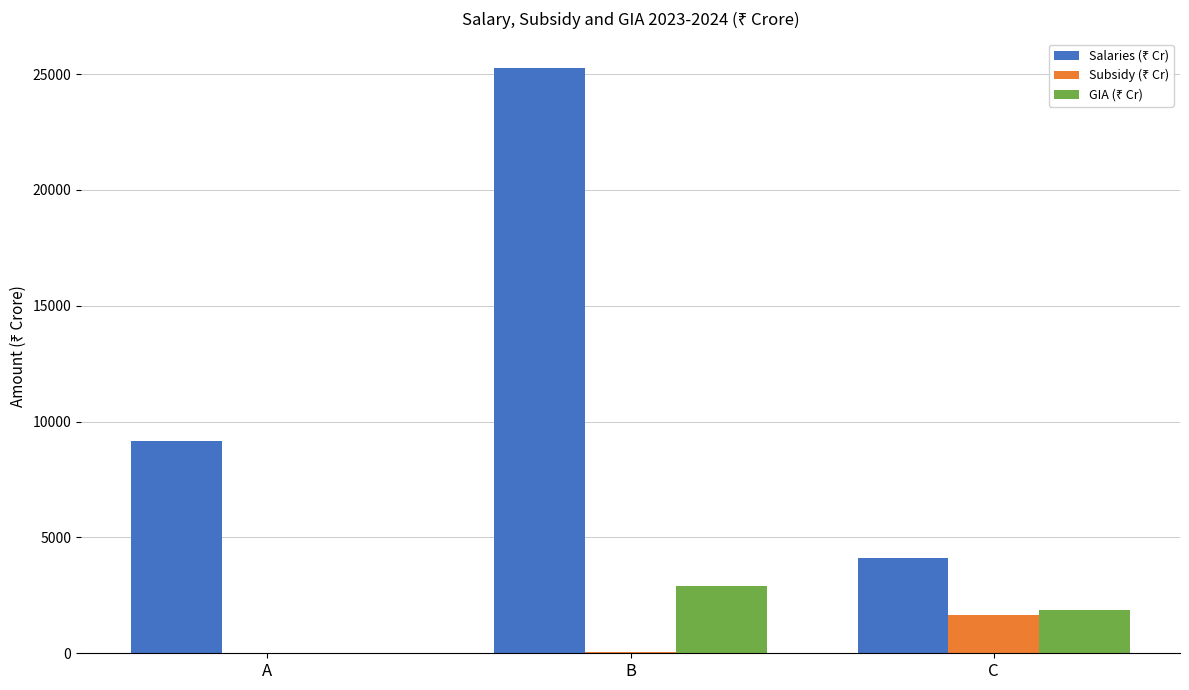

At which category does the chart reach its peak across all series?

B